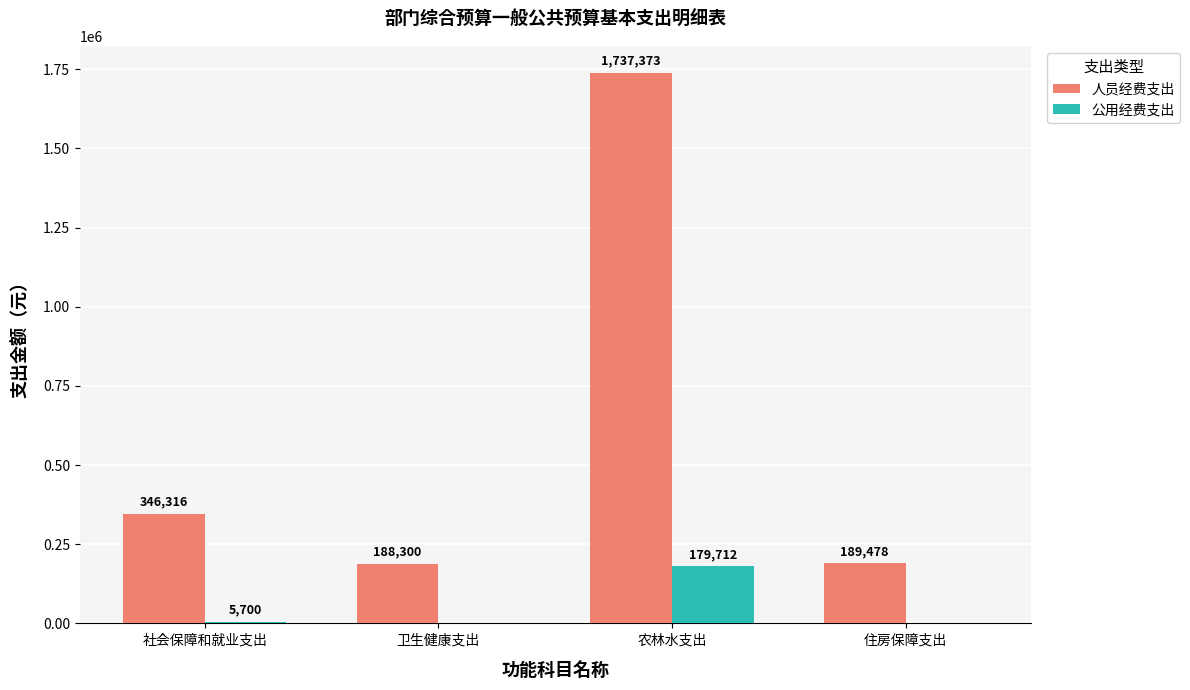

How many groups of bars are there?

4